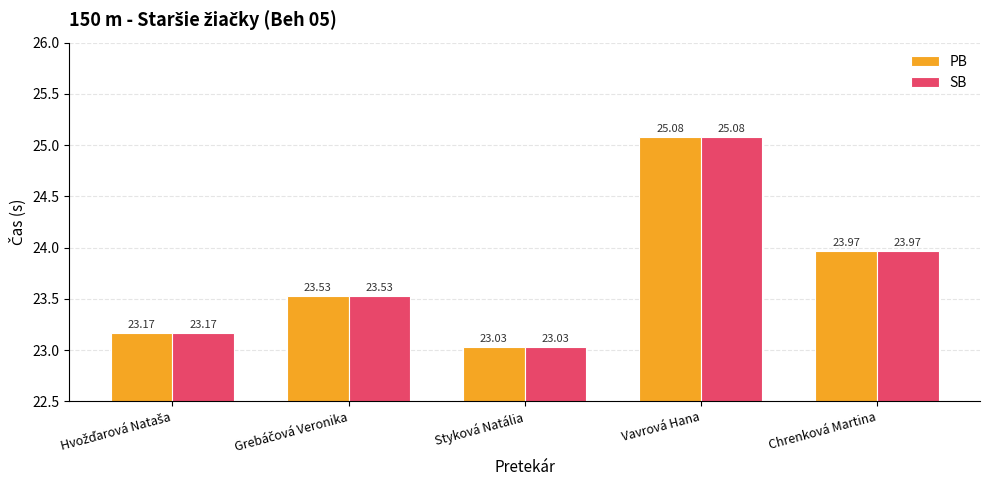

What is the average value of the SB series?

23.8